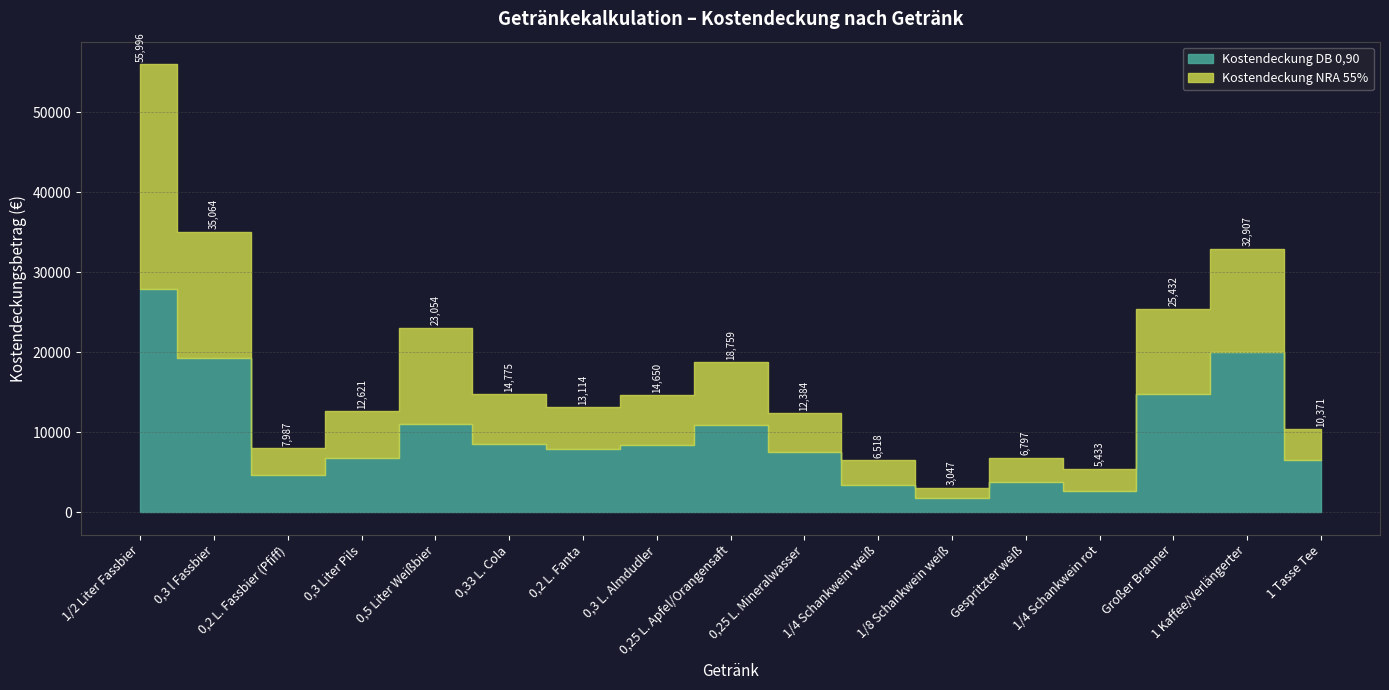

True or false: Kostendeckung DB 0,90 has a value of 19213.2 at 0,3 l Fassbier.

True